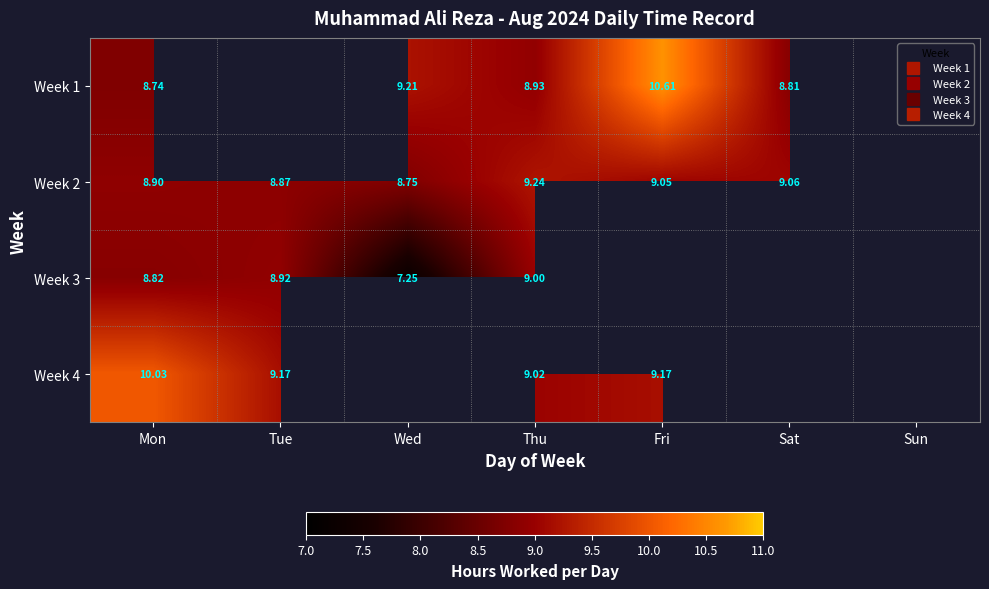

At which category is the sum across all series the highest?

Mon